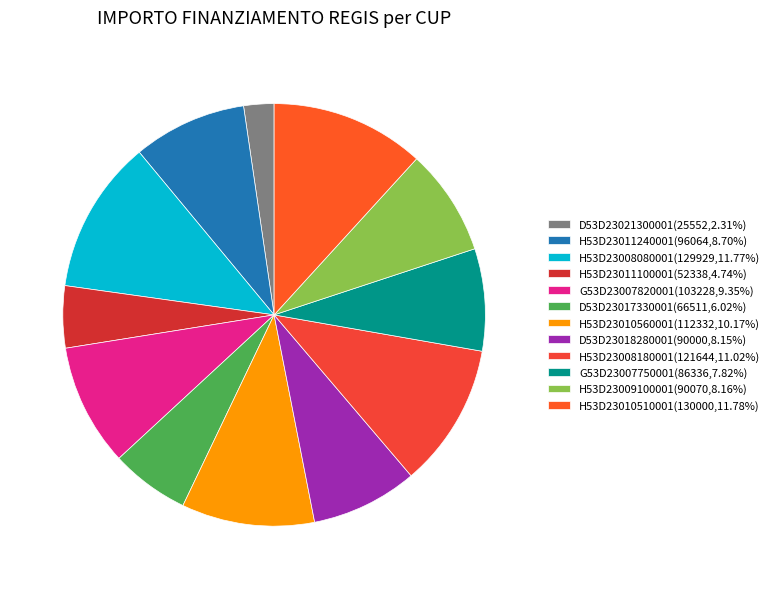

Does D53D23017330001 account for over 50% of the chart?

No